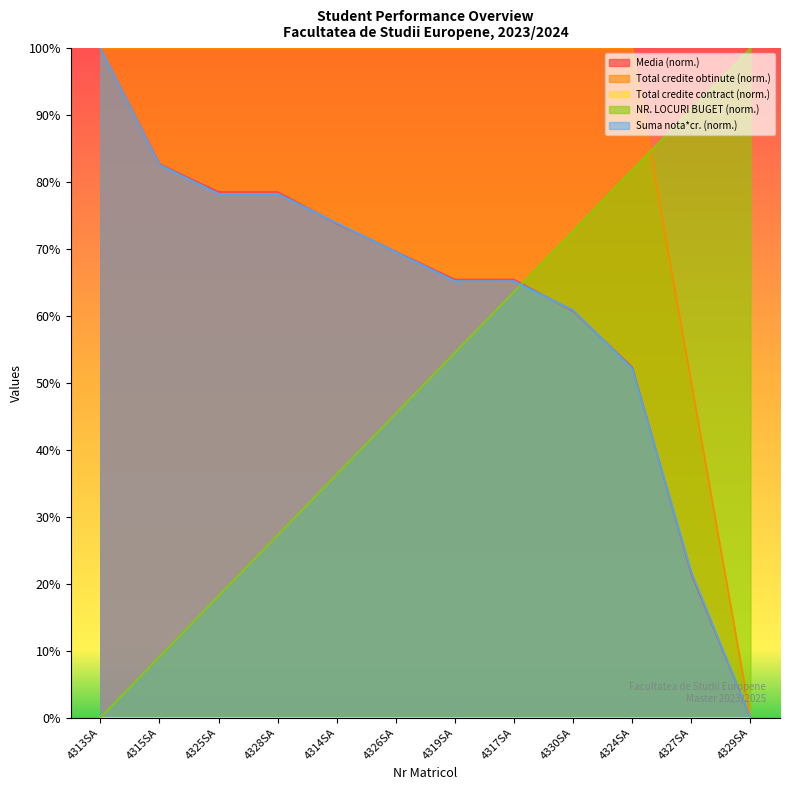

What is the label of the 12th point from the left?

4329SA